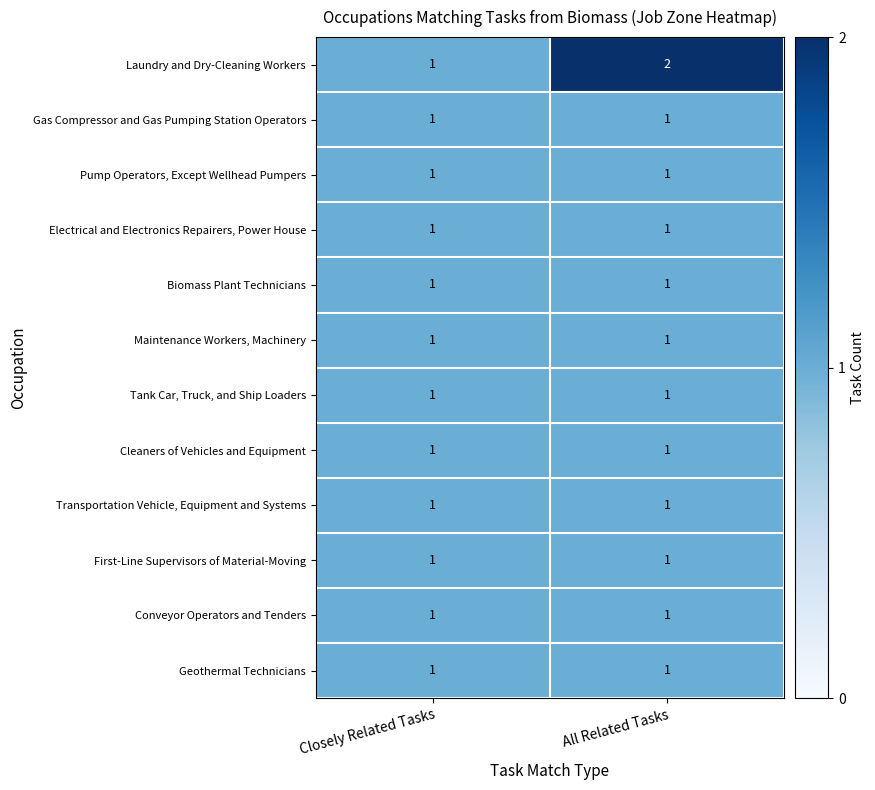

Which series has the largest total across all categories?

Laundry and Dry-Cleaning Workers